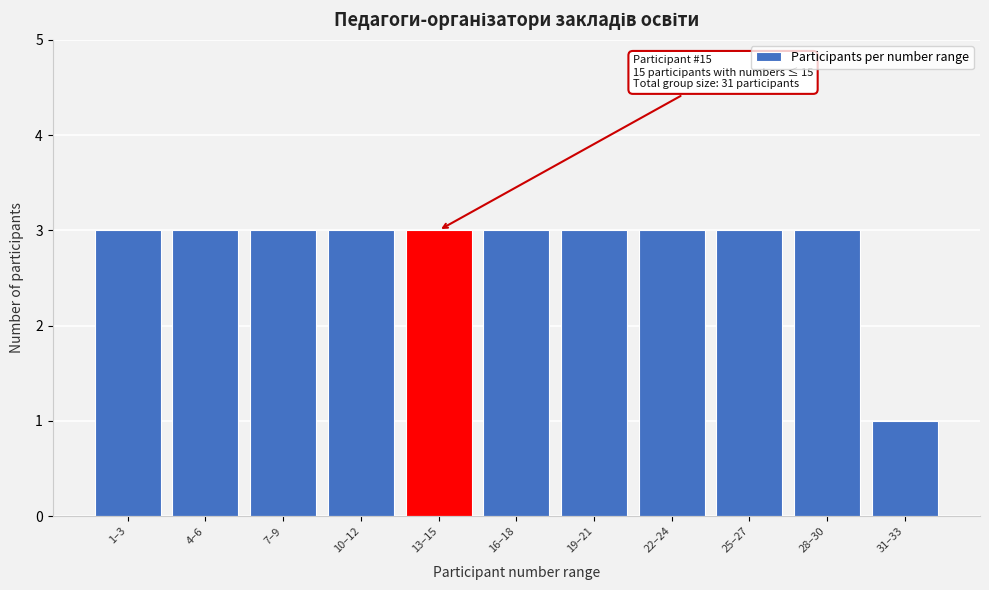

Reading left to right, what are all the values shown in this chart?

1–3=3	4–6=3	7–9=3	10–12=3	13–15=3	16–18=3	19–21=3	22–24=3	25–27=3	28–30=3	31–33=1